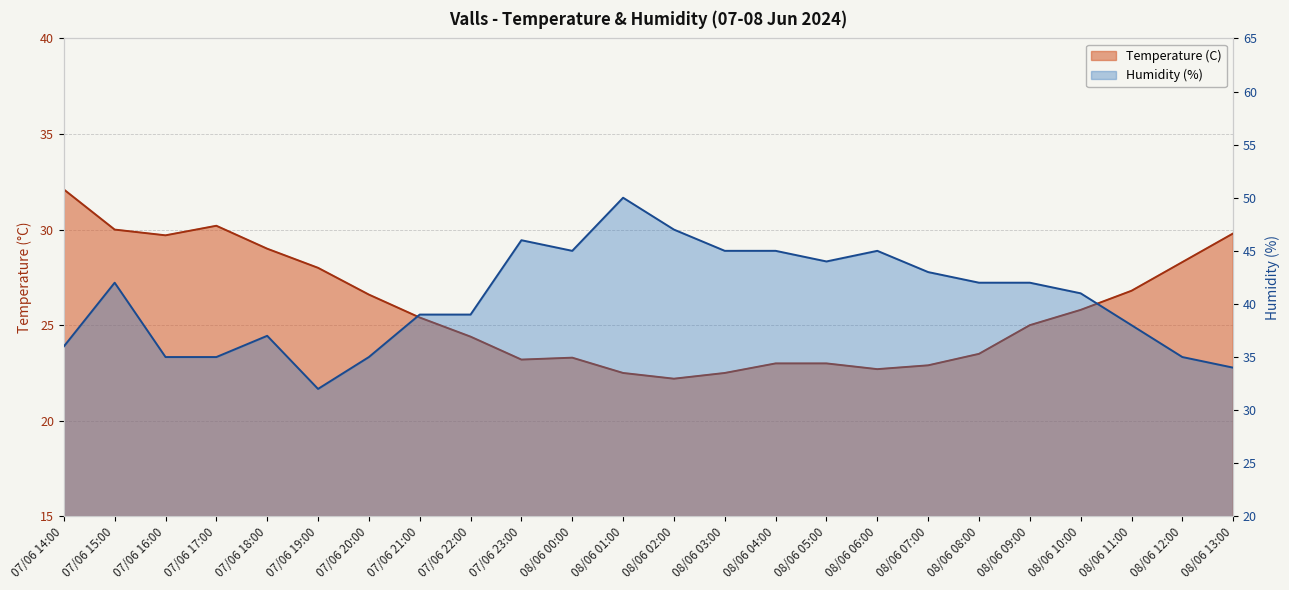

What are all the series names shown in the legend?

Temperature (C), Humidity (%)